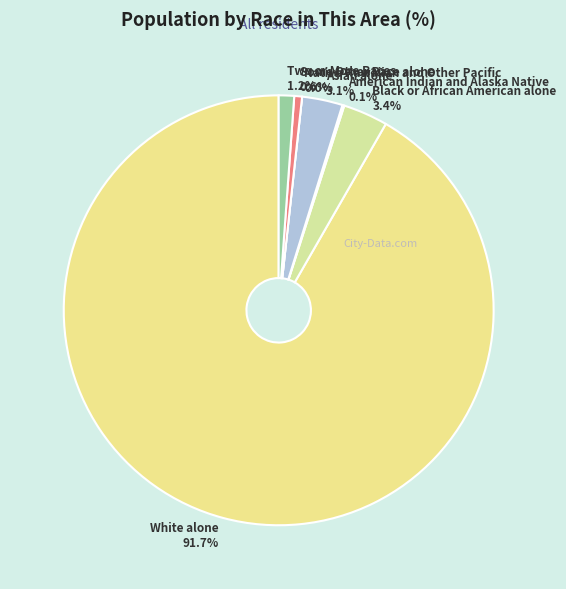

Rank the categories by value from lowest to highest.

Native Hawaiian and Other Pacific, American Indian and Alaska Native, Some Other Race alone, Two or More Races, Asian alone, Black or African American alone, White alone